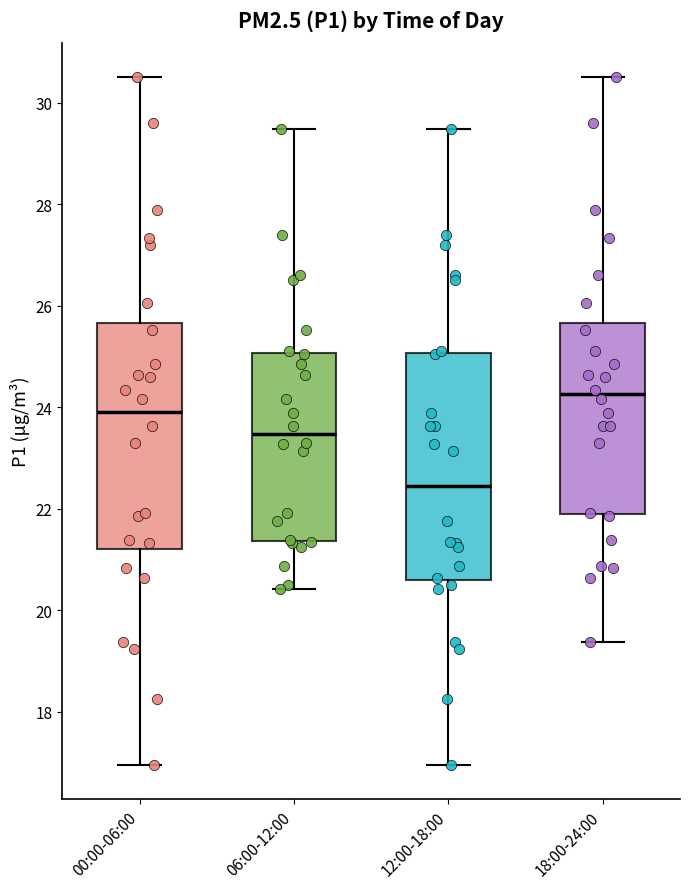

Reading left to right, read every box against the y-axis: the position of its median line, the range the box covers, and the ends of its whiskers. The values are not printed on the chart, so give them approximately, as read against the axis.

00:00-06:00: median 24.0, box 21.2 to 25.6, whiskers 17.0 to 30.6
06:00-12:00: median 23.4, box 21.4 to 25.0, whiskers 20.4 to 29.4
12:00-18:00: median 22.4, box 20.6 to 25.0, whiskers 17.0 to 29.4
18:00-24:00: median 24.2, box 22.0 to 25.6, whiskers 19.4 to 30.6